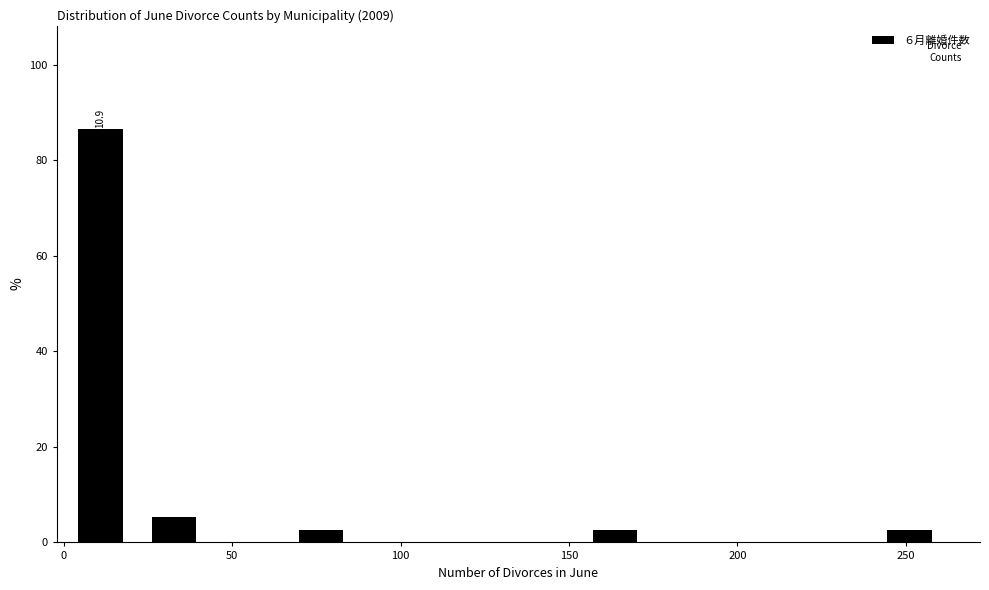

Over which range of the x-axis is the bar tallest?

0 to 20